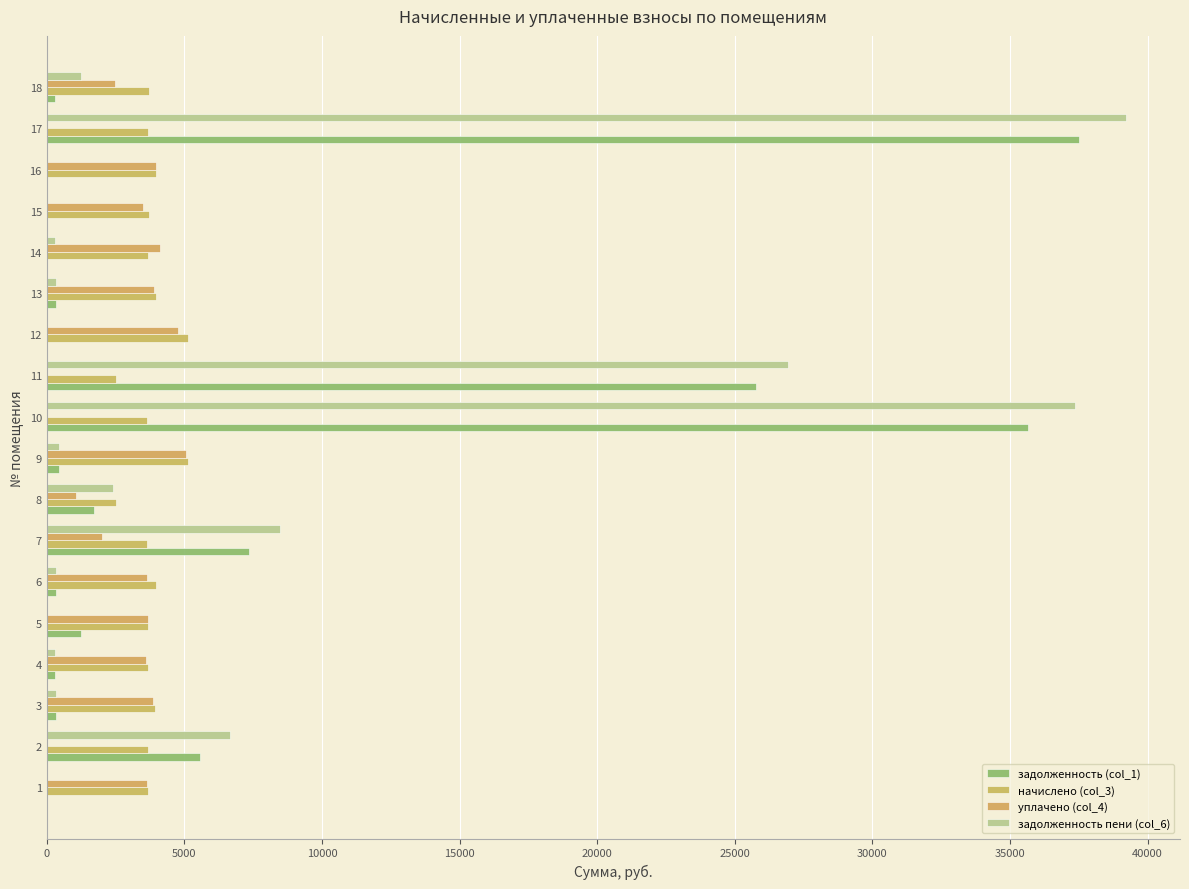

How many values in the уплачено (col_4) series exceed 3635?

9